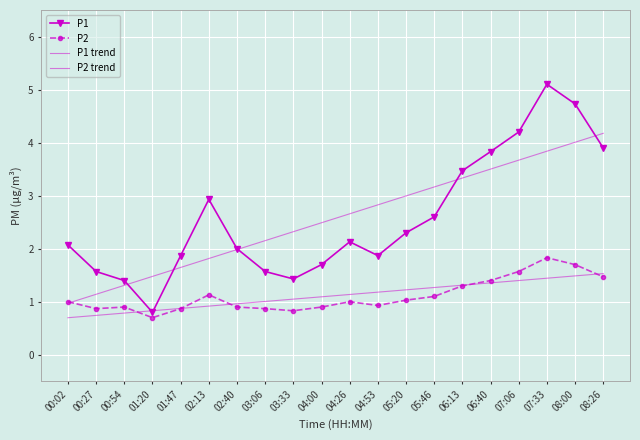

Which category has the lowest value in the P2 trend series?

00:02